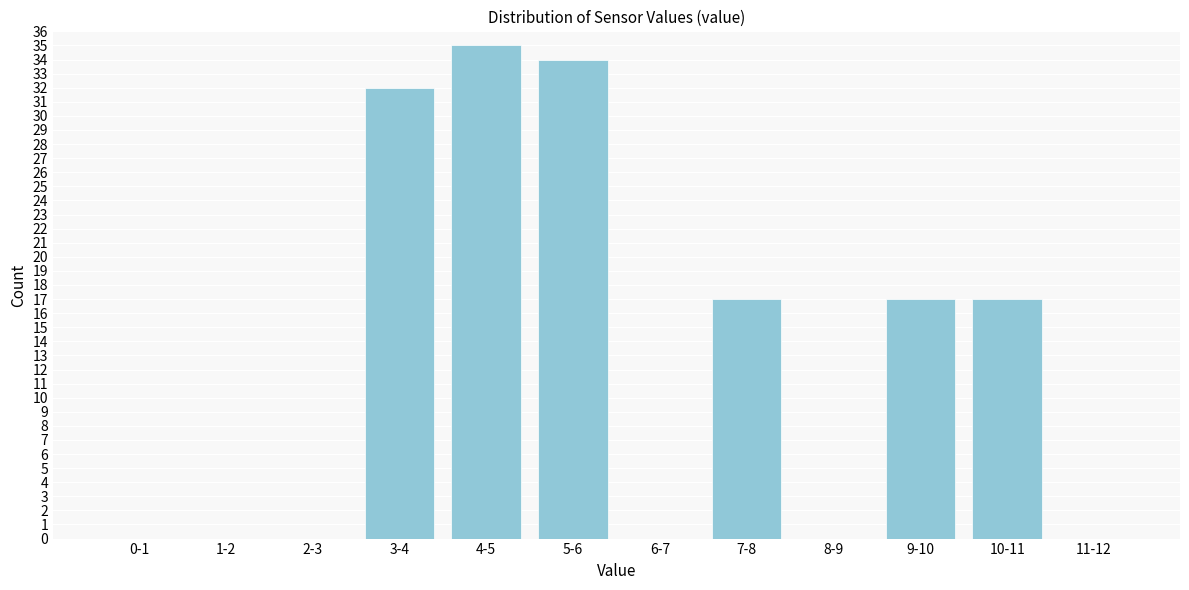

Reading right to left, transcribe all the data shown in this chart.

11-12=0	10-11=17	9-10=17	8-9=0	7-8=17	6-7=0	5-6=34	4-5=35	3-4=32	2-3=0	1-2=0	0-1=0